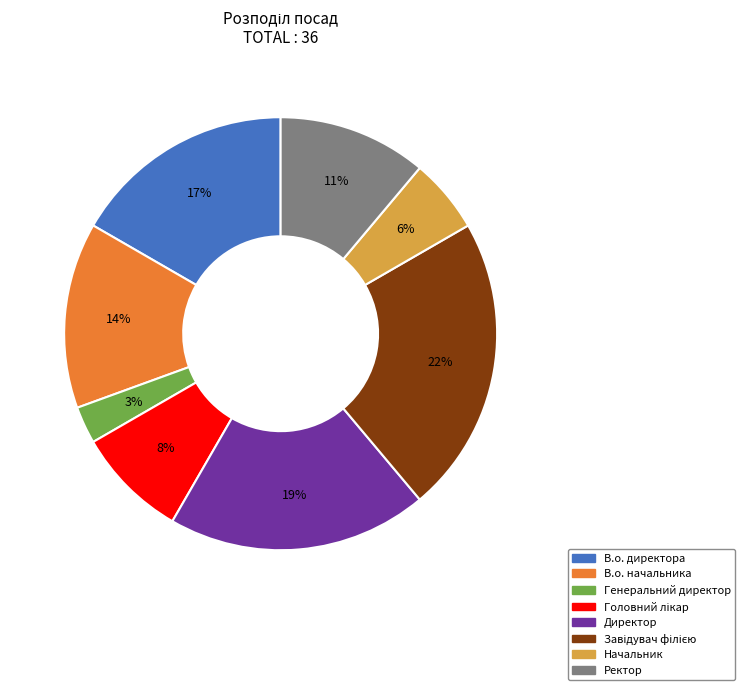

To the nearest percent, what is the average slice percentage?

12%